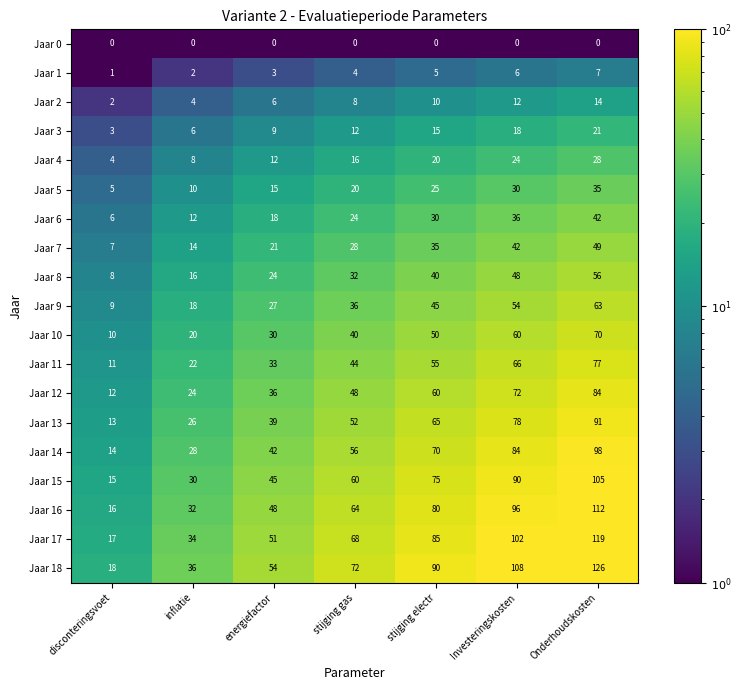

Which series has the largest total across all categories?

Jaar 18